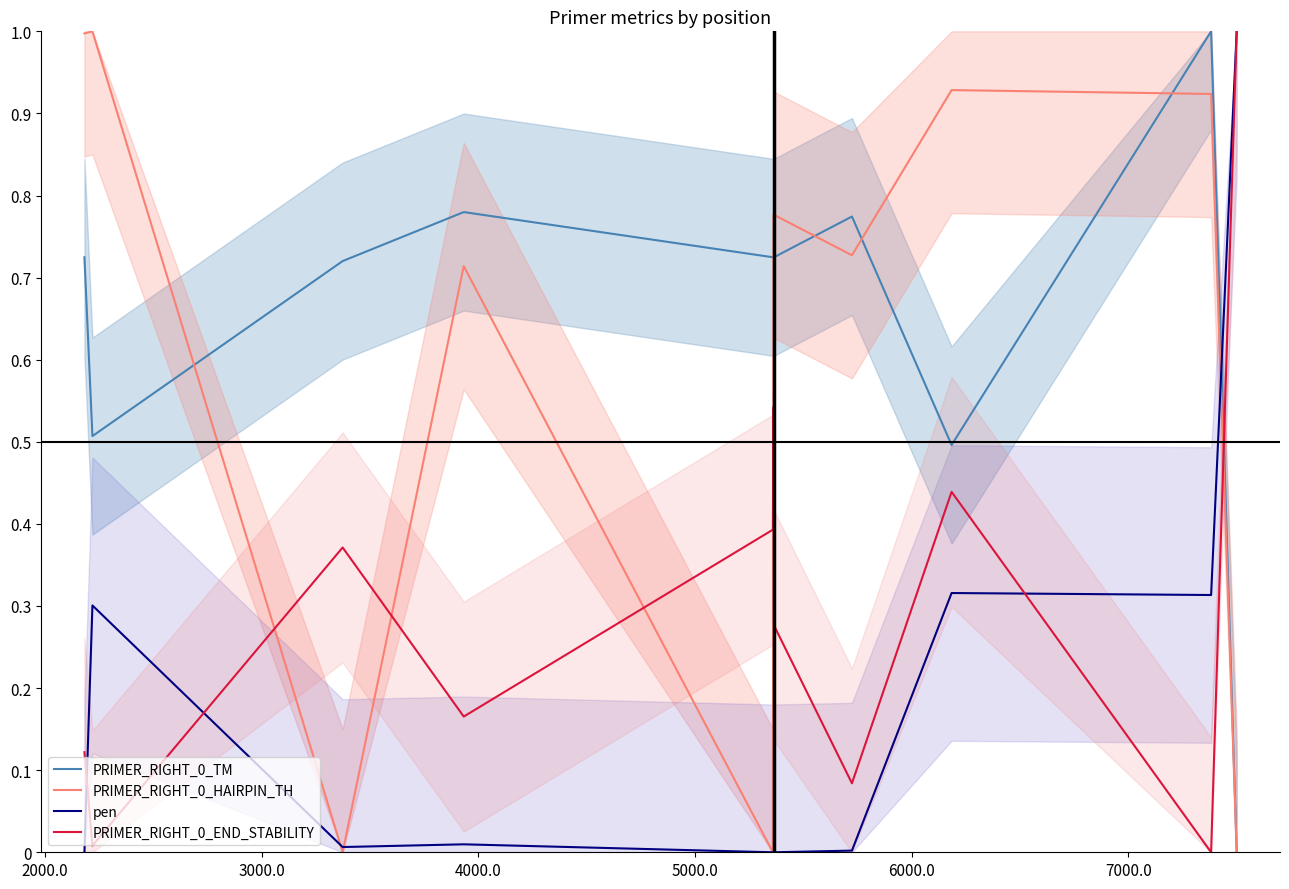

What are all the series names shown in the legend?

PRIMER_RIGHT_0_TM, PRIMER_RIGHT_0_HAIRPIN_TH, pen, PRIMER_RIGHT_0_END_STABILITY